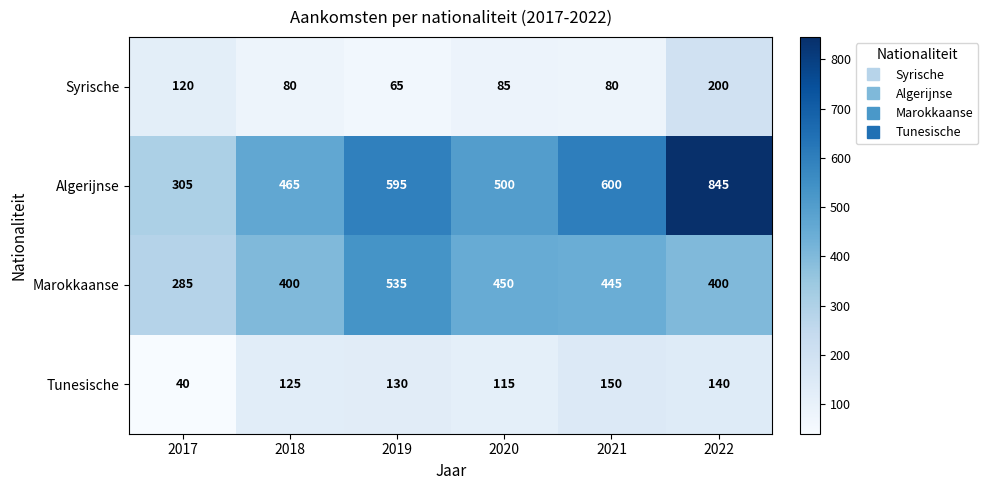

Which series has the largest range (max minus min)?

Algerijnse